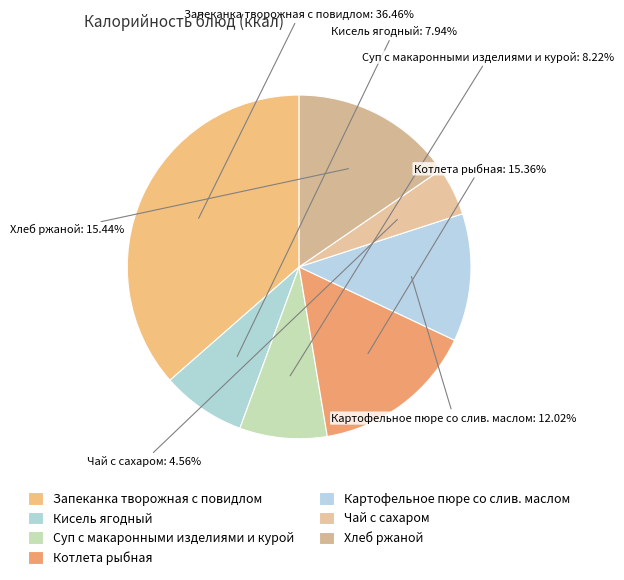

To the nearest percent, what is the difference between the Кисель ягодный and Картофельное пюре со слив. маслом slice percentages?

4%